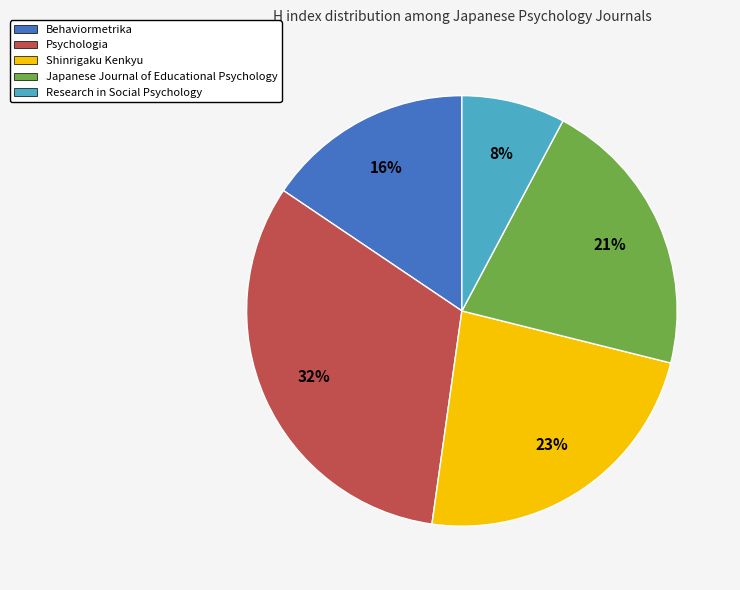

Which has a higher value, Shinrigaku Kenkyu or Research in Social Psychology?

Shinrigaku Kenkyu